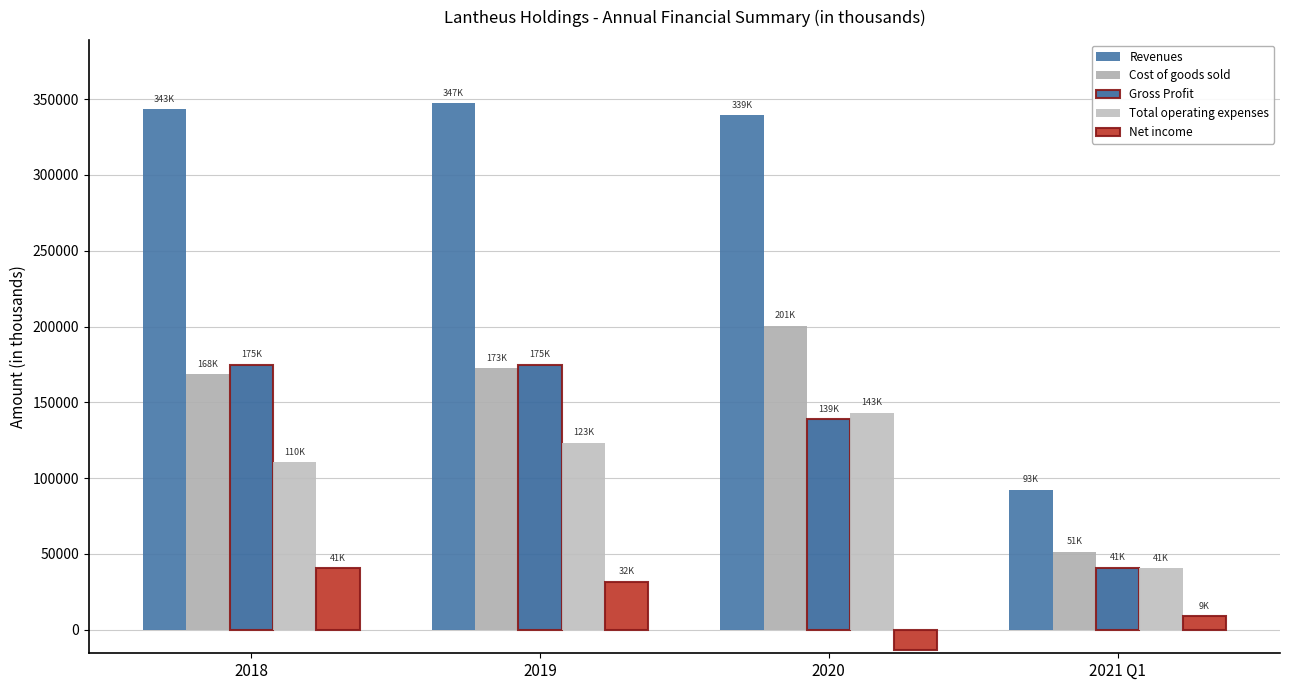

What is the minimum value for Cost of goods sold?

51479